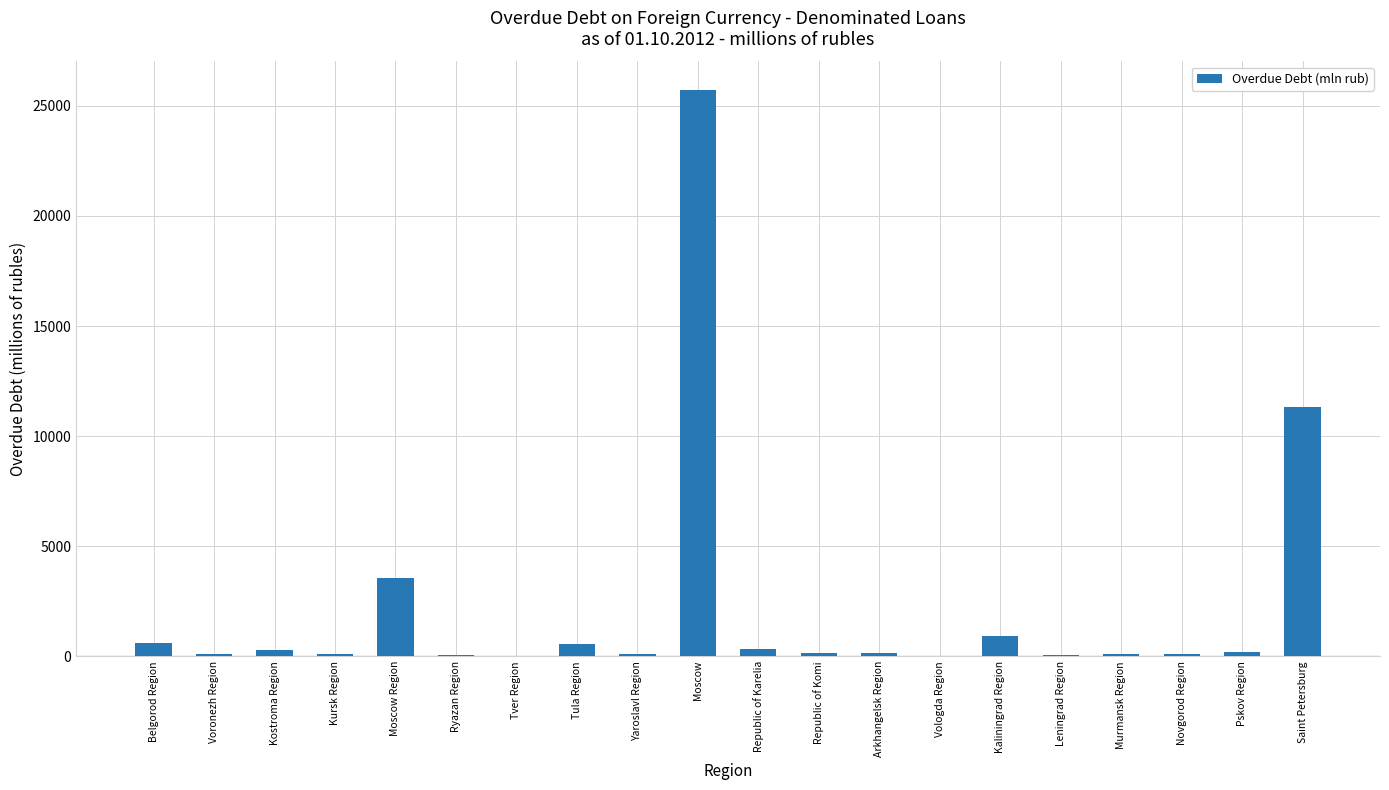

Where is the data nearest to the value 12869?

Saint Petersburg